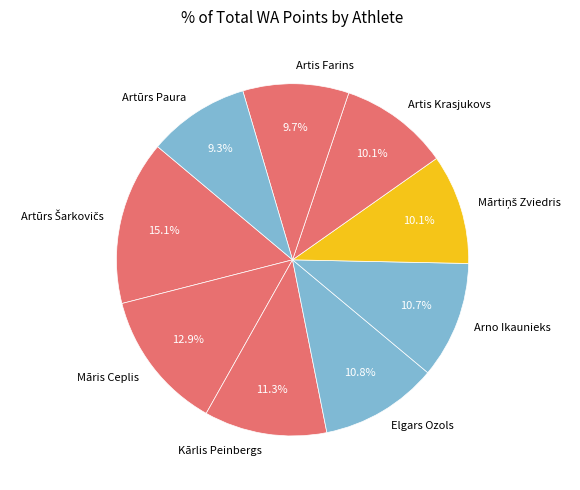

To the nearest percent, what is the combined percentage of Arno Ikaunieks and Artis Krasjukovs?

21%